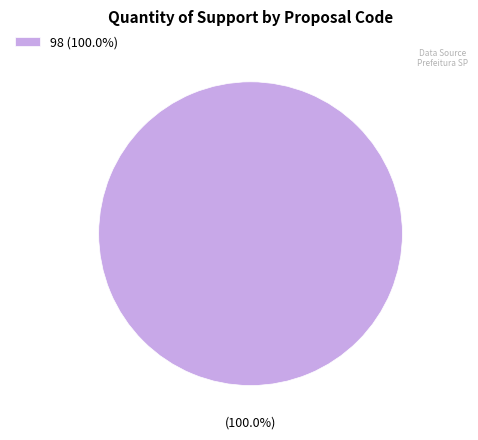

Rank the categories by value from lowest to highest.

98 (100.0%)